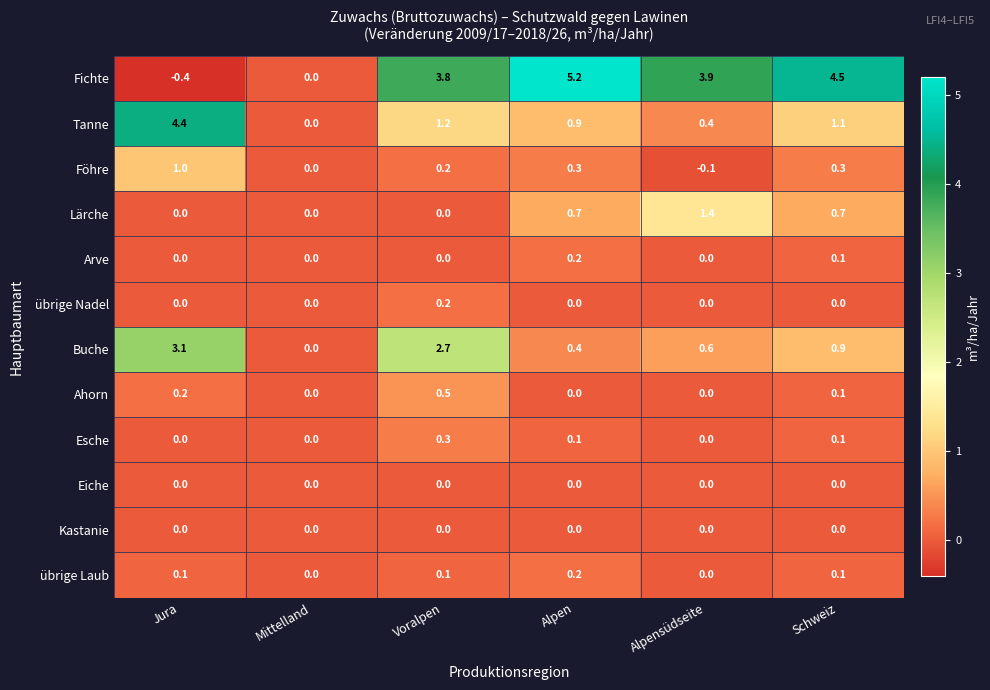

Which category has the highest value across all series?

Alpen